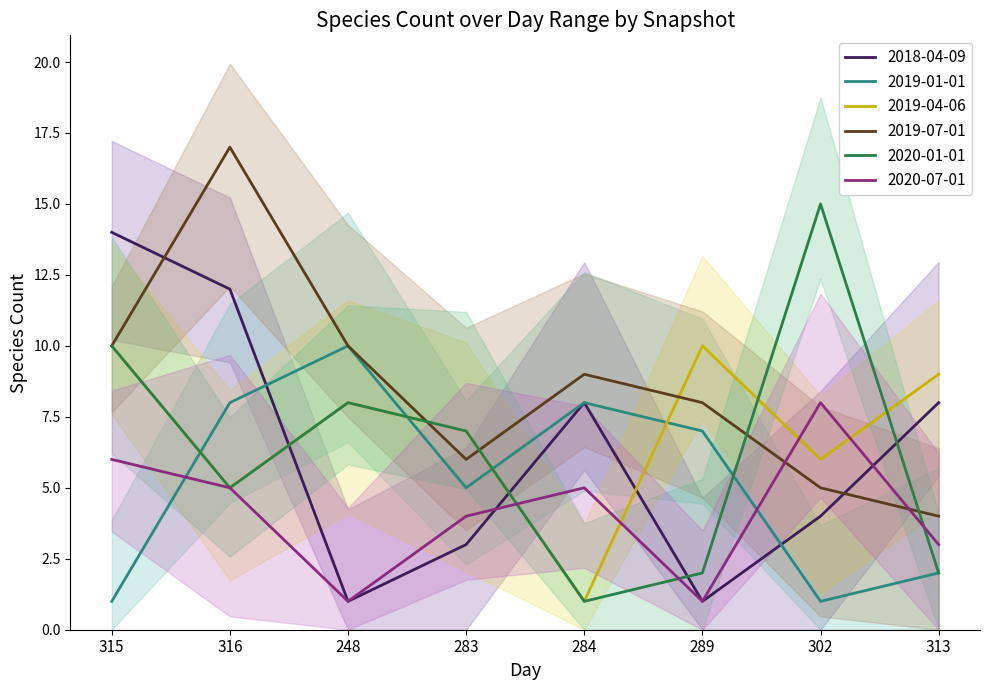

Reading left to right, transcribe all the data shown in this chart.

2018-04-09: 315=14	316=12	248=1	283=3	284=8	289=1	302=4	313=8
2019-01-01: 315=1	316=8	248=10	283=5	284=8	289=7	302=1	313=2
2019-04-06: 315=10	316=5	248=8	283=7	284=1	289=10	302=6	313=9
2019-07-01: 315=10	316=17	248=10	283=6	284=9	289=8	302=5	313=4
2020-01-01: 315=10	316=5	248=8	283=7	284=1	289=2	302=15	313=2
2020-07-01: 315=6	316=5	248=1	283=4	284=5	289=1	302=8	313=3